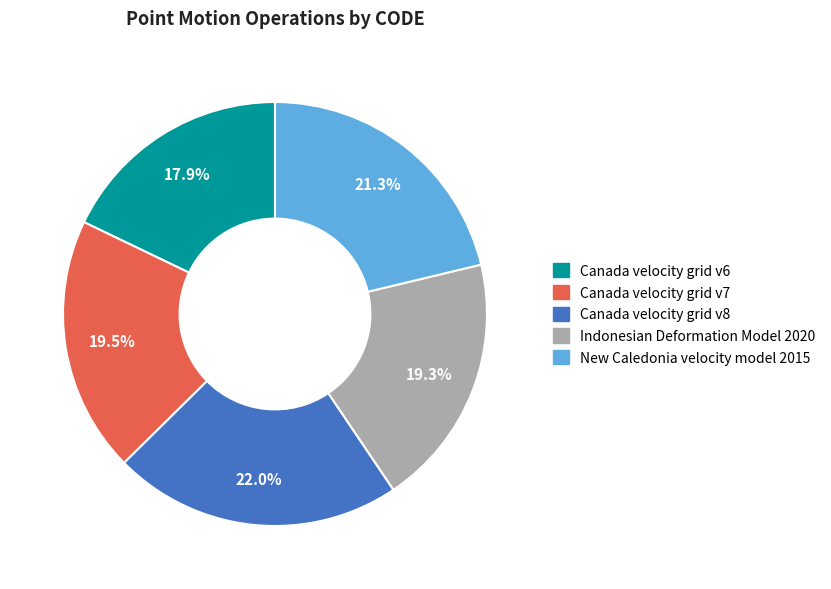

Count the number of slices in the pie.

5